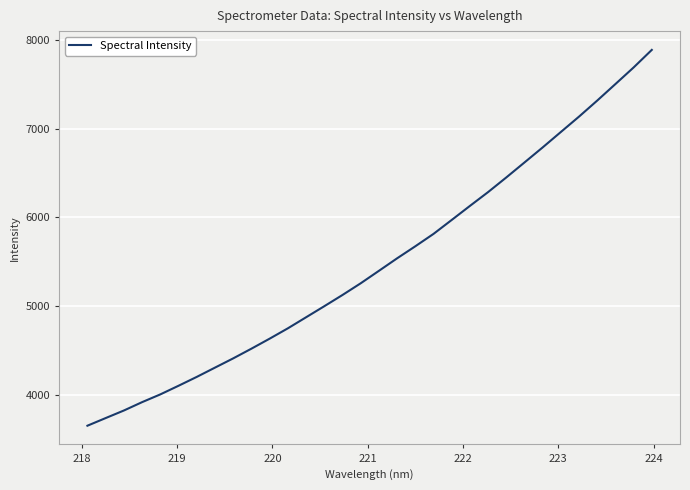

What is the greatest value displayed?

7888.0